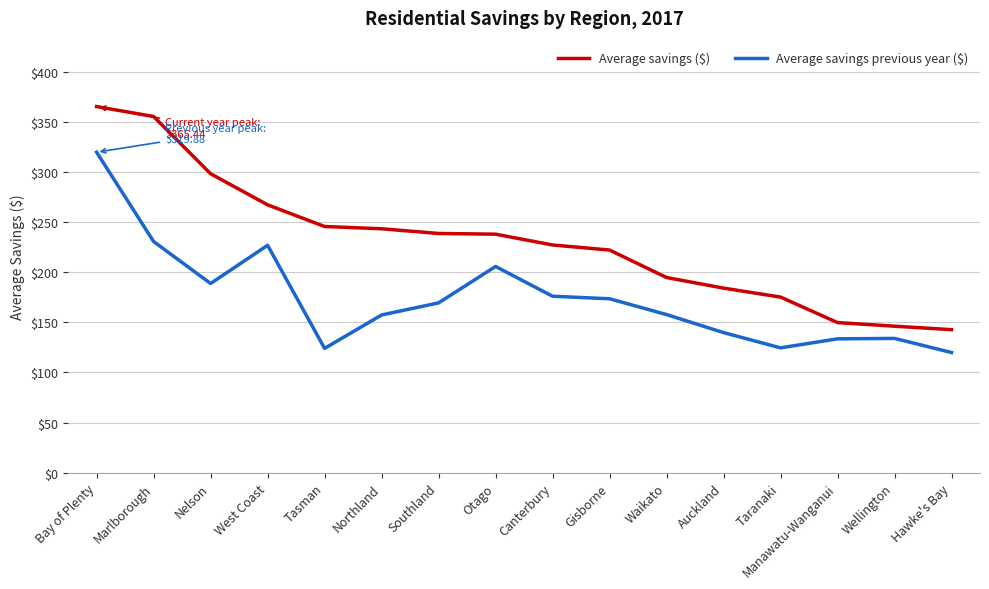

At which category is the sum across all series the highest?

Bay of Plenty